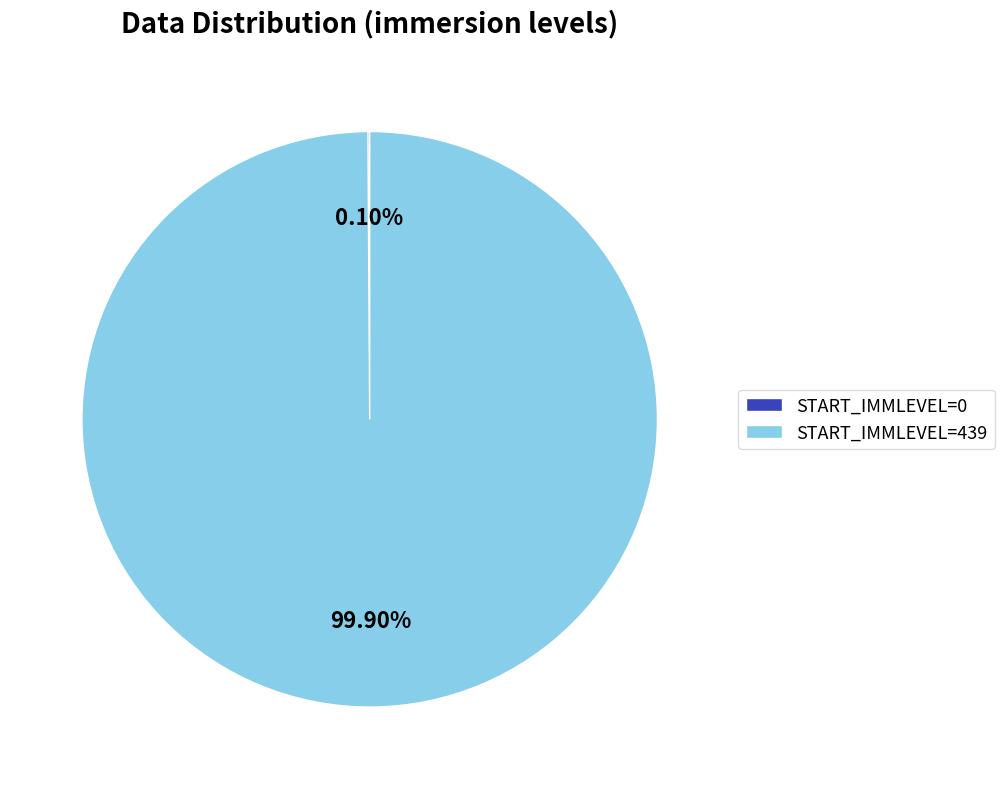

Is there a majority slice in this chart?

Yes